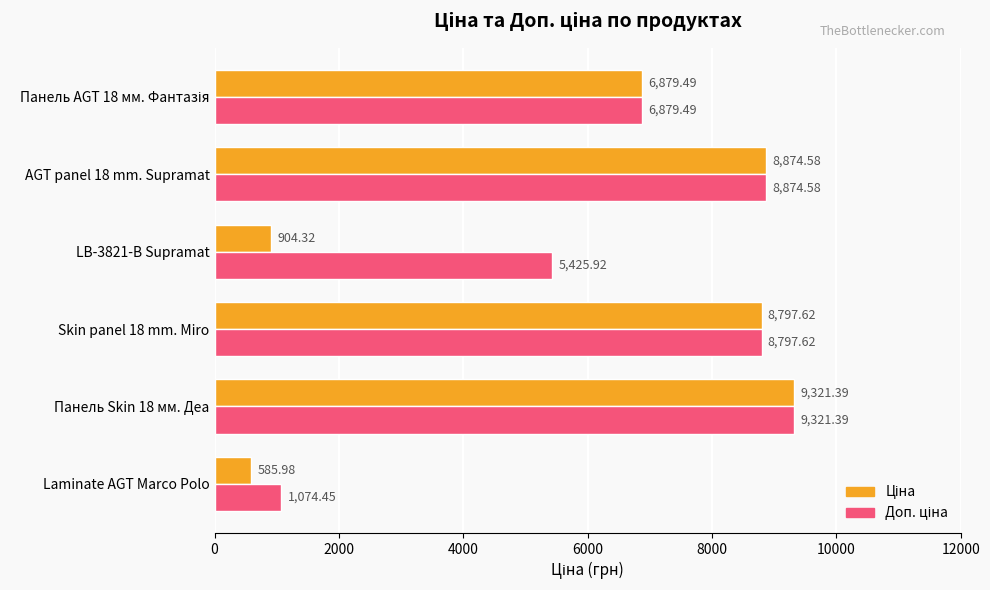

Which category has the lowest value across all series?

Laminate AGT Marco Polo